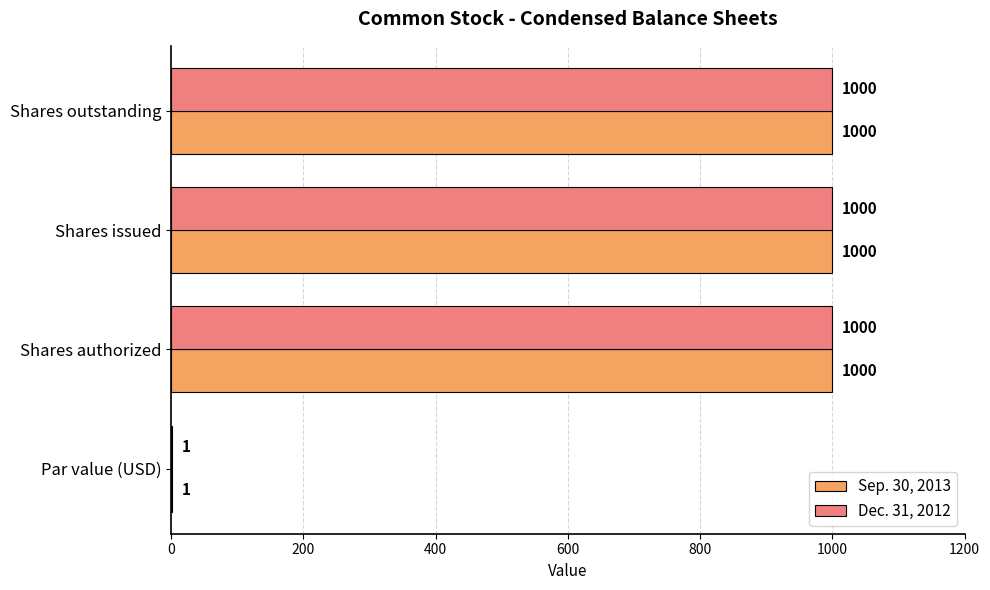

What is the greatest value displayed?

1000